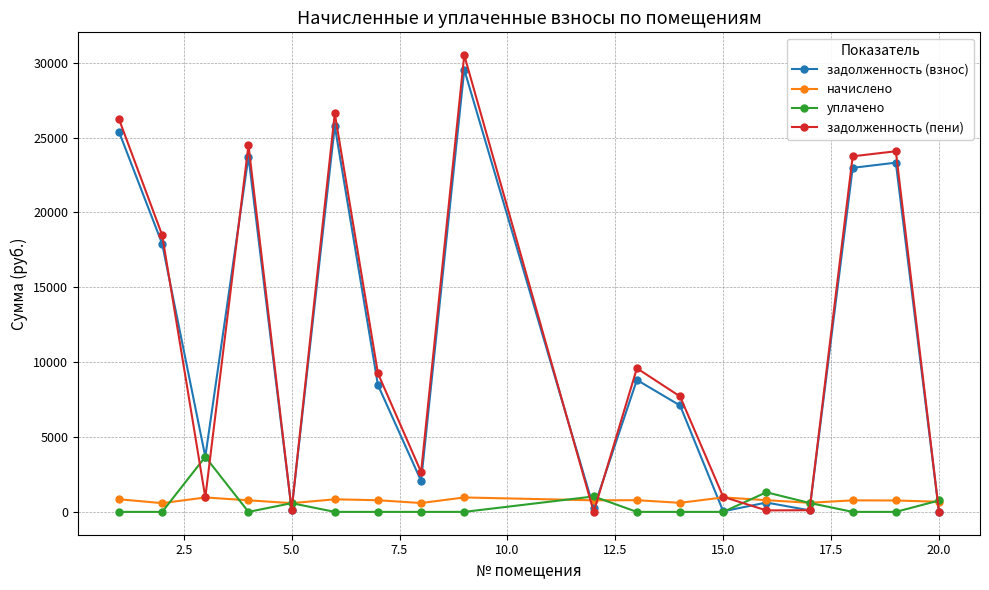

What are all the series names shown in the legend?

задолженность (взнос), начислено, уплачено, задолженность (пени)